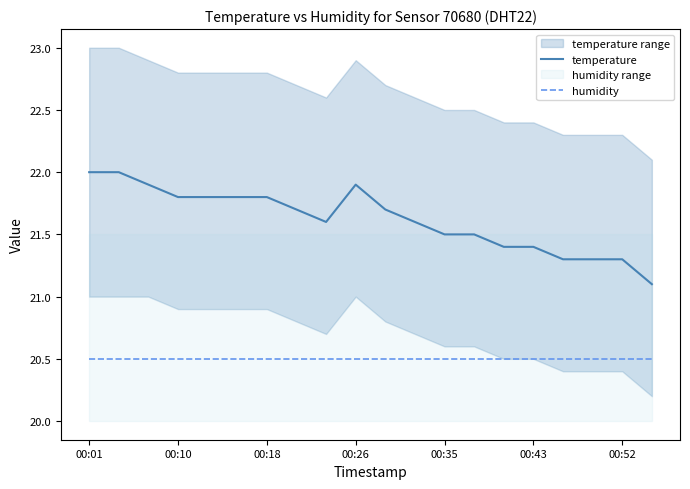

At which category is the sum across all series the highest?

00:01